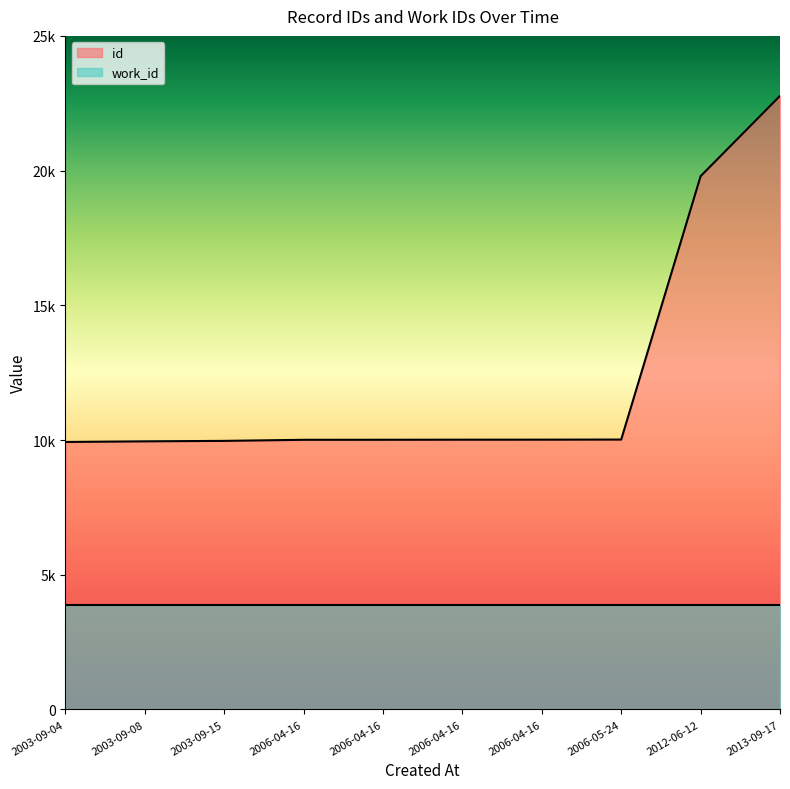

Which category has the lowest value across all series?

2003-09-04